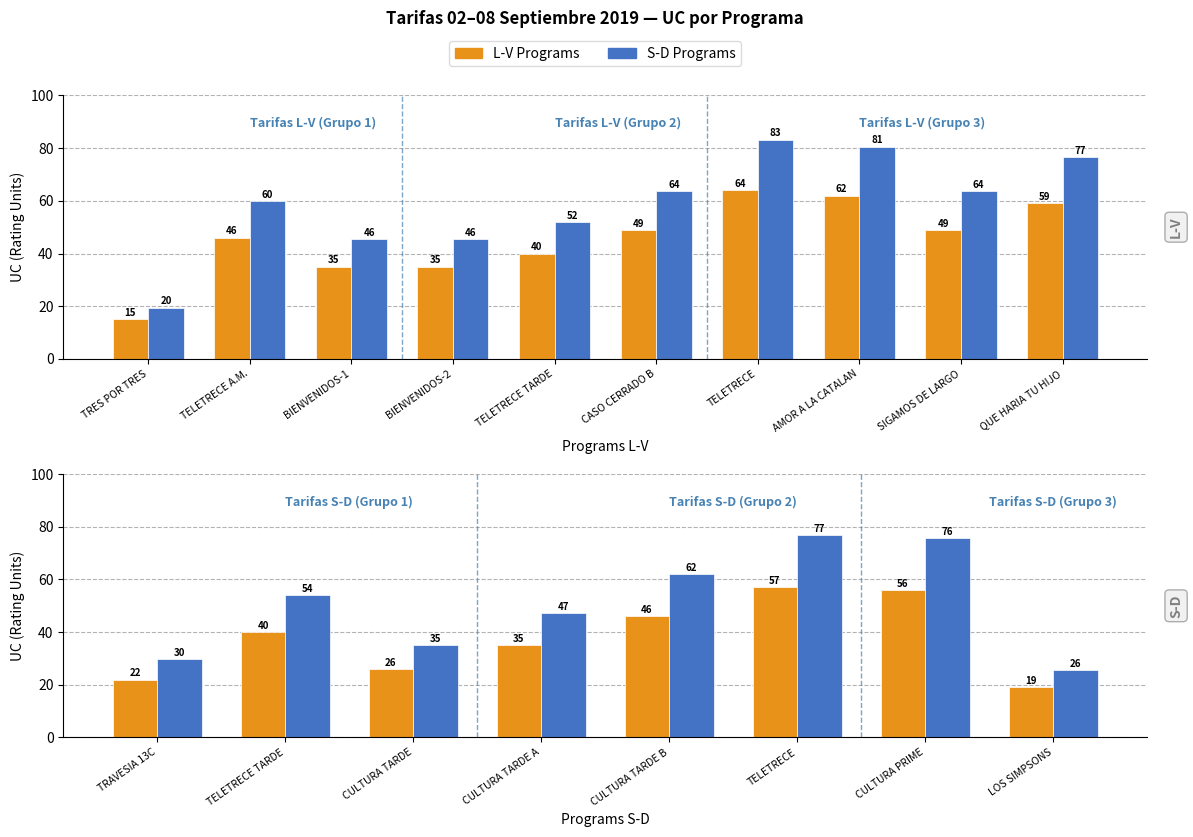

How many groups of bars are there?

8